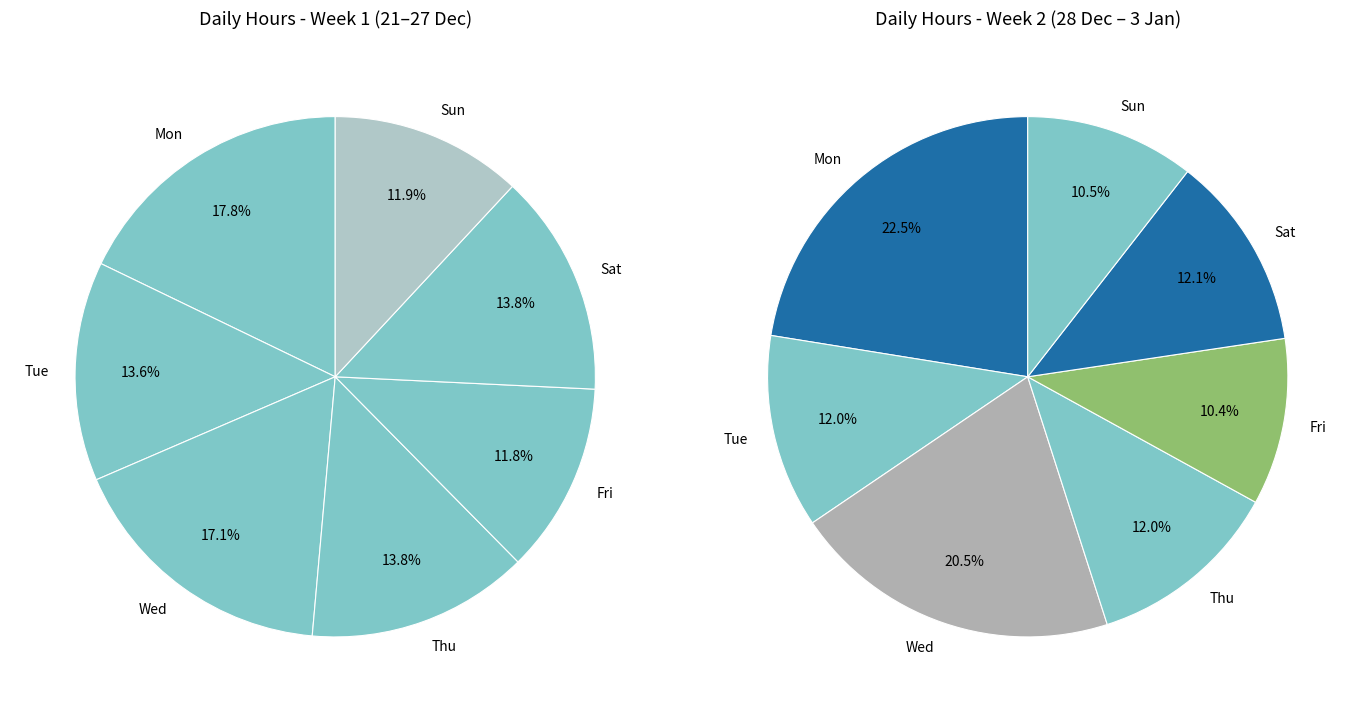

Count the number of slices in the pie.

7